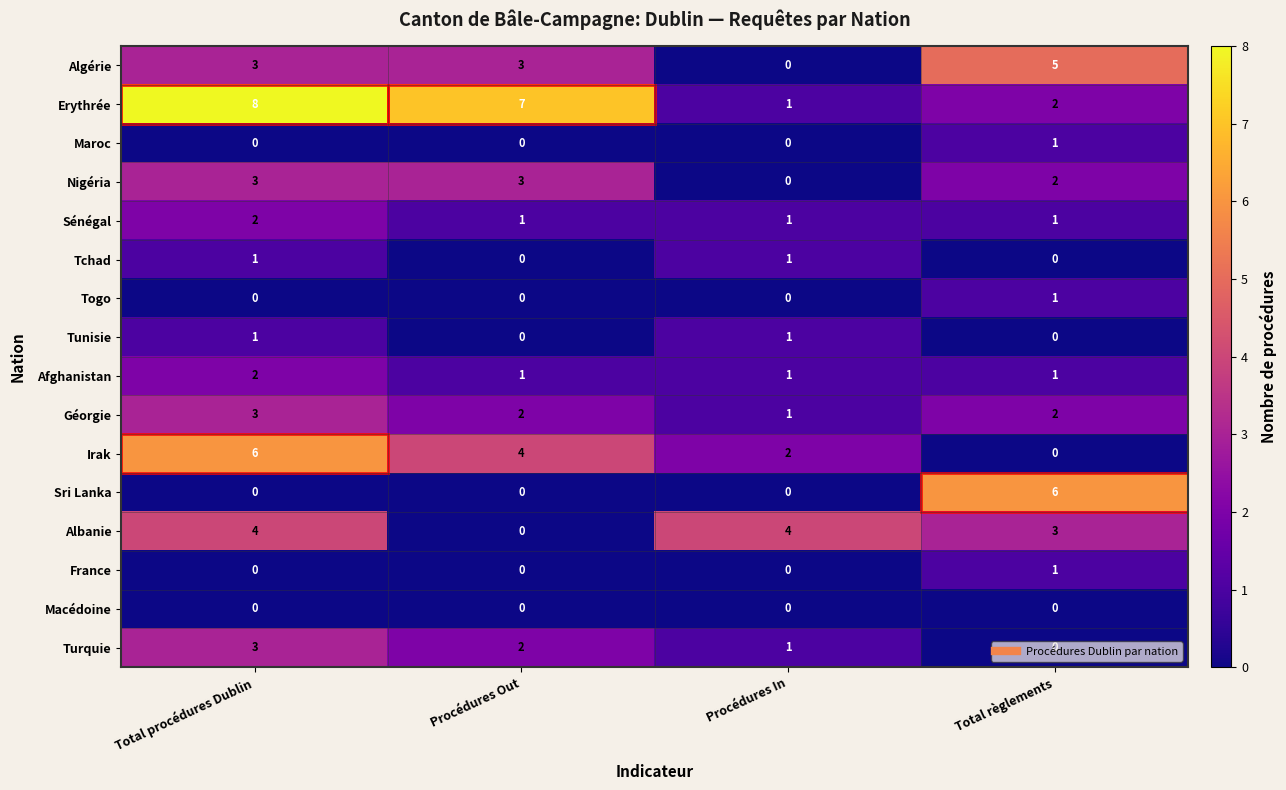

How many Irak values are between 2 and 6?

3